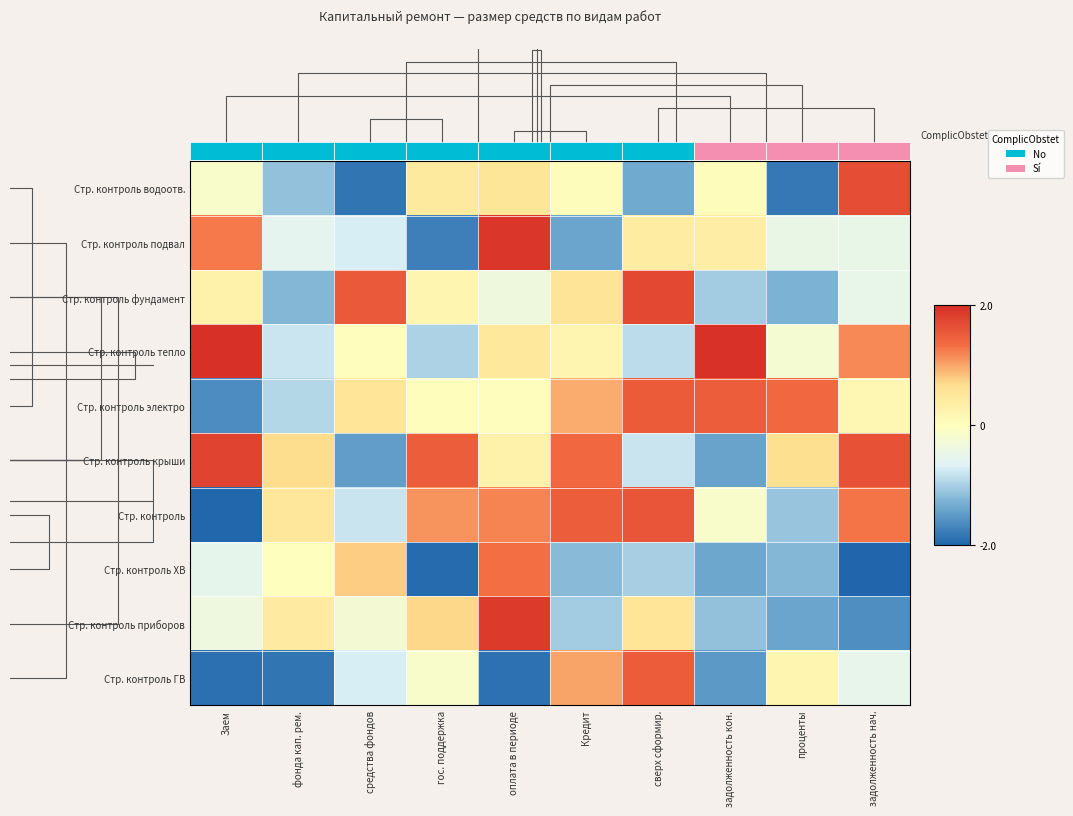

What is the maximum value shown in the chart?

2.0